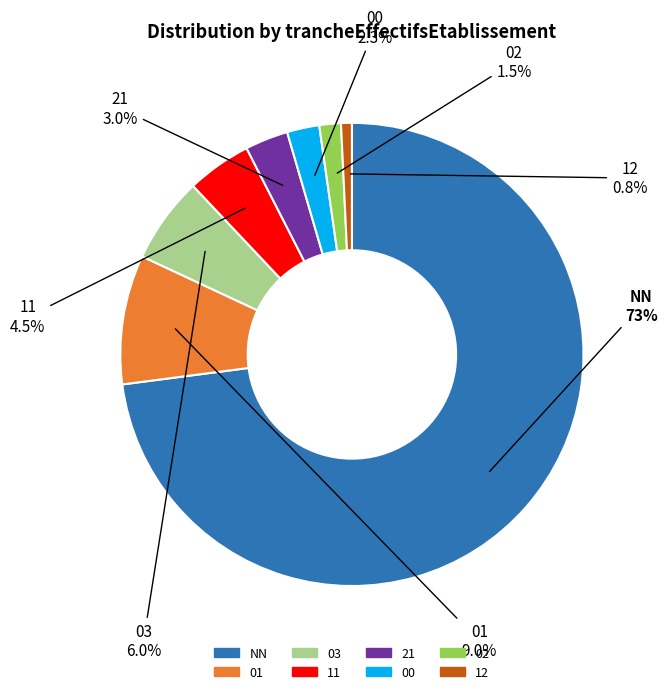

Combined, what portion of the pie is 21 and 01?

12.0%